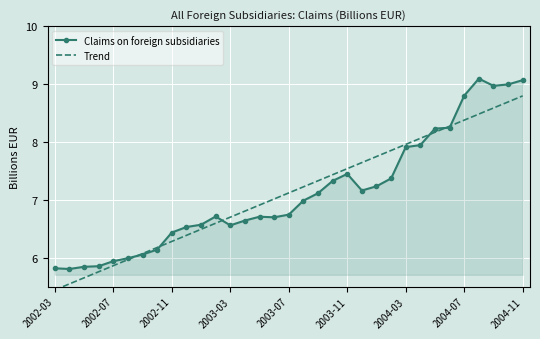

What is the maximum value for Claims on foreign subsidiaries?

9.1